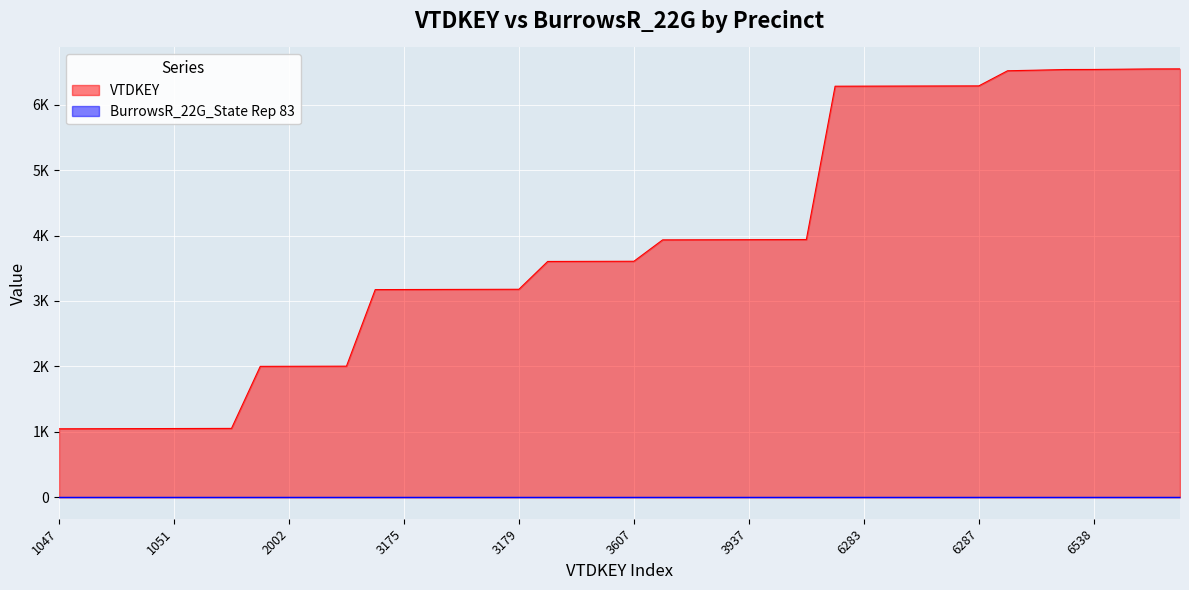

True or false: the data has more than 1 interior local peaks.

False